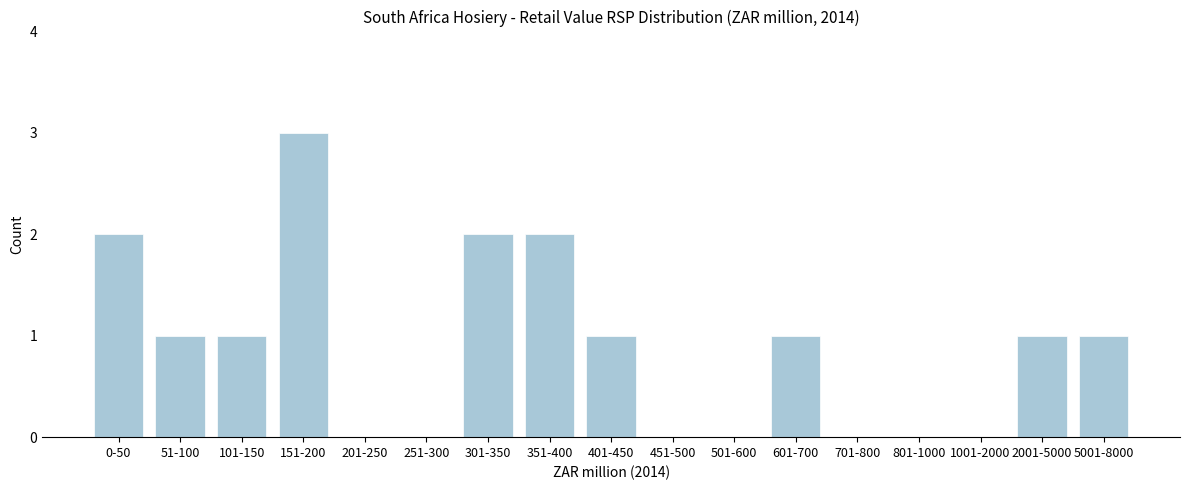

Reading left to right, transcribe all the data shown in this chart.

0-50=2	51-100=1	101-150=1	151-200=3	201-250=0	251-300=0	301-350=2	351-400=2	401-450=1	451-500=0	501-600=0	601-700=1	701-800=0	801-1000=0	1001-2000=0	2001-5000=1	5001-8000=1